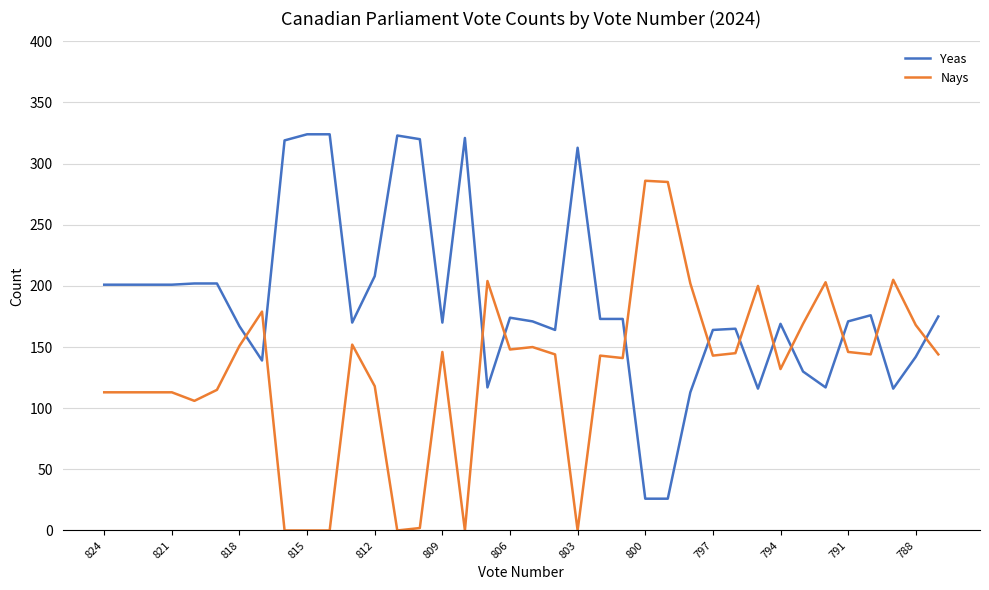

What is the maximum value shown in the chart?

324